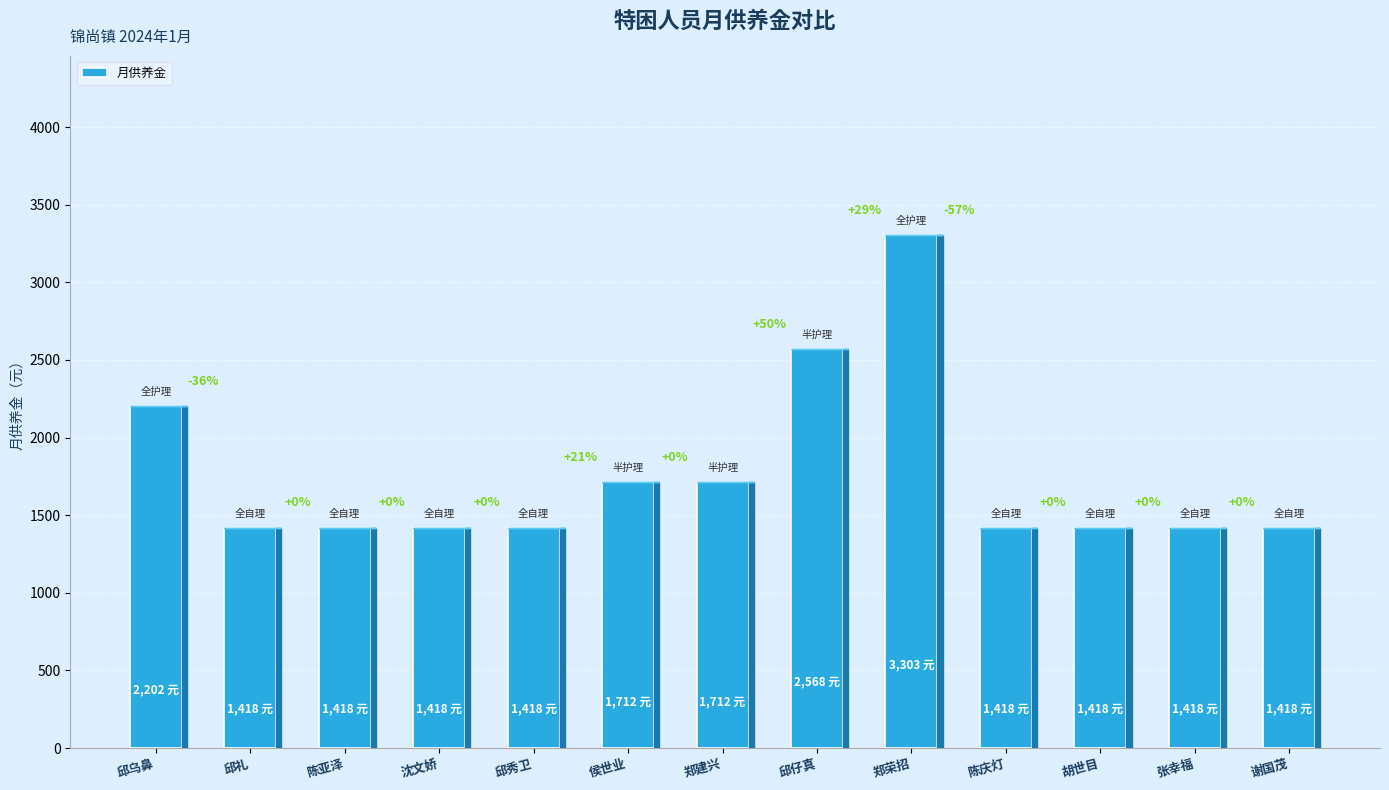

What position from the right is 邱仔真?

6